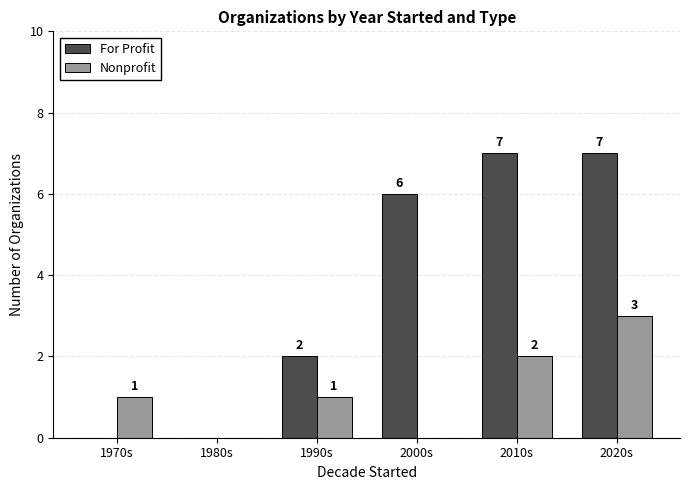

How many Nonprofit values are between 0 and 2?

5